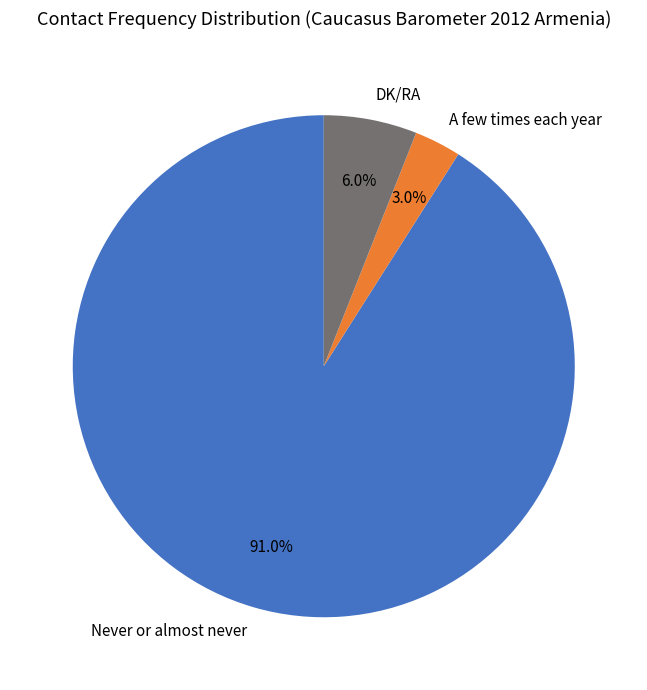

Rank the categories by value from lowest to highest.

A few times each year, DK/RA, Never or almost never